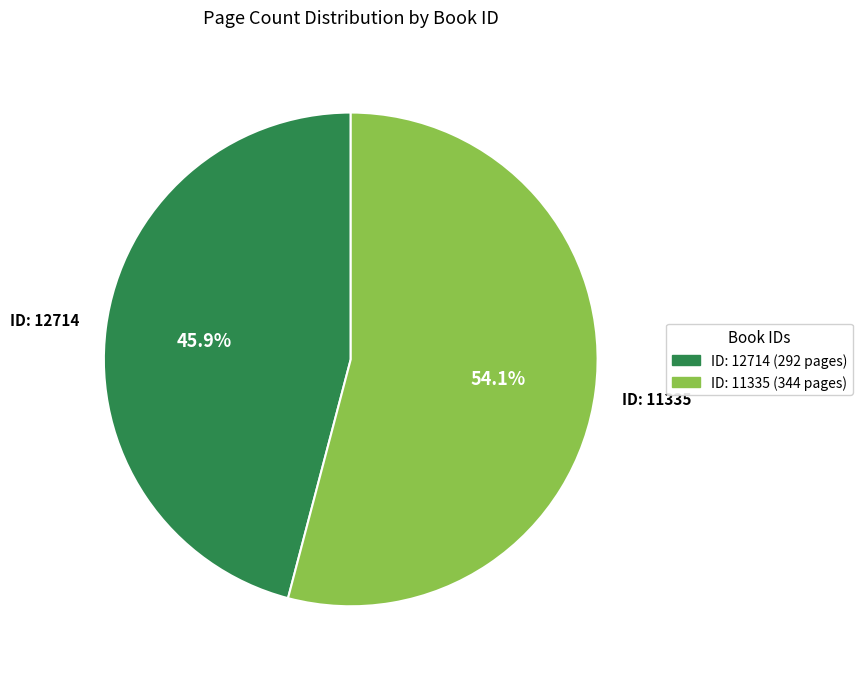

Does any single category account for the majority?

Yes